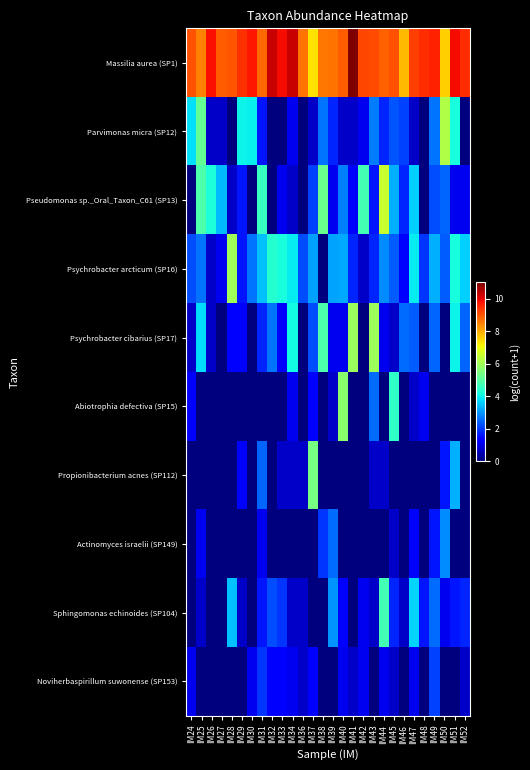

Which series has the largest total across all categories?

Massilia aurea (SP1)